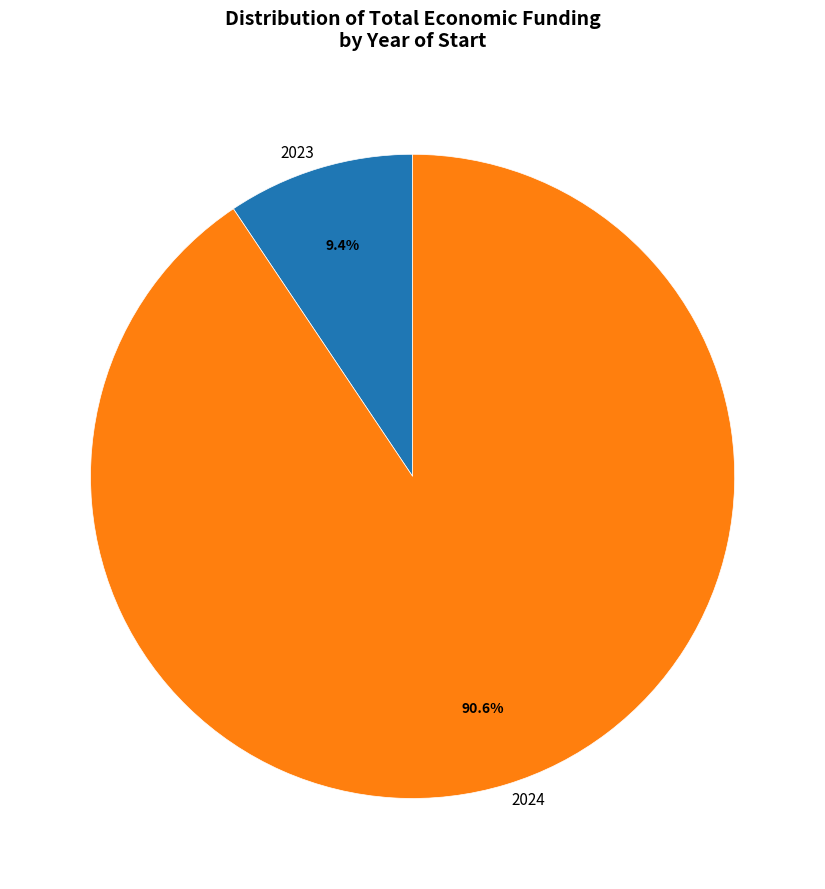

Which category has the biggest portion of the pie?

2024